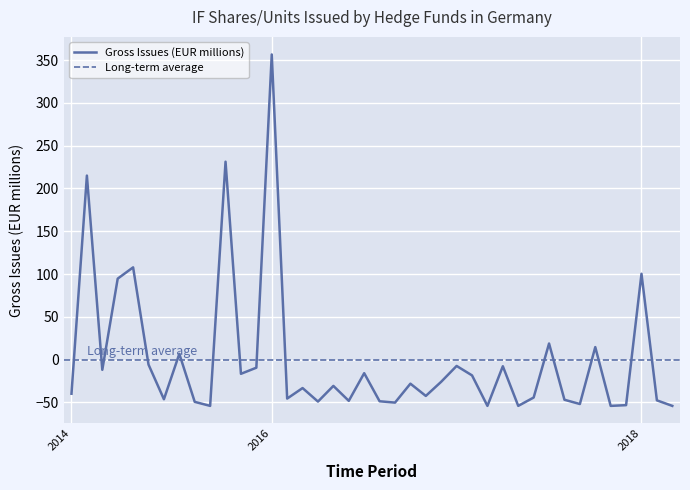

What is the highest value of the Gross Issues (EUR millions) series?

356.5